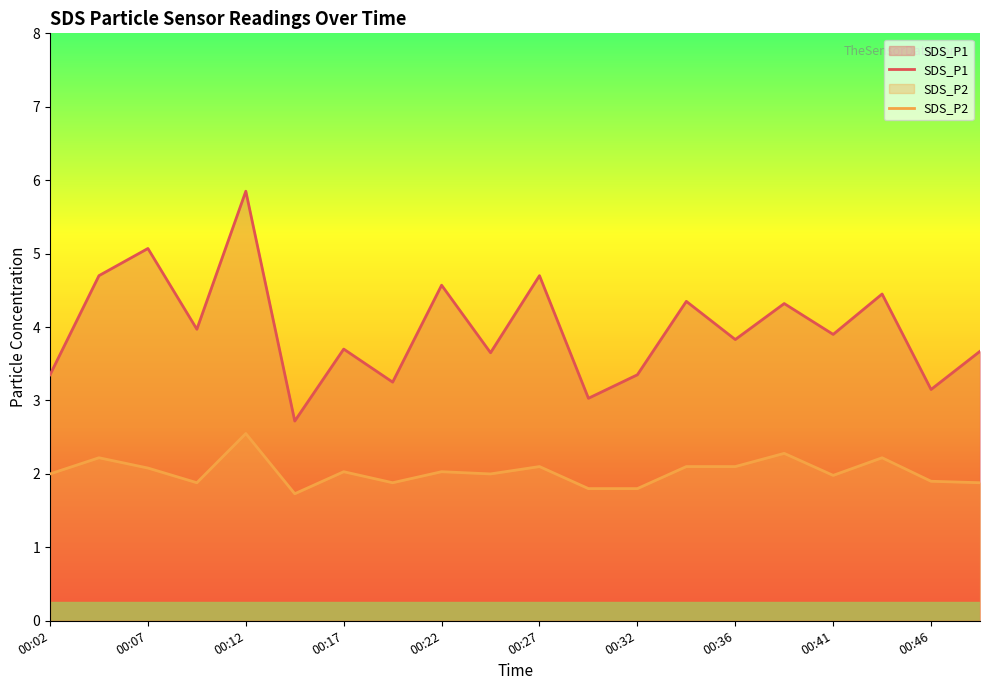

What value does the SDS_P1 series have at 15?

4.3